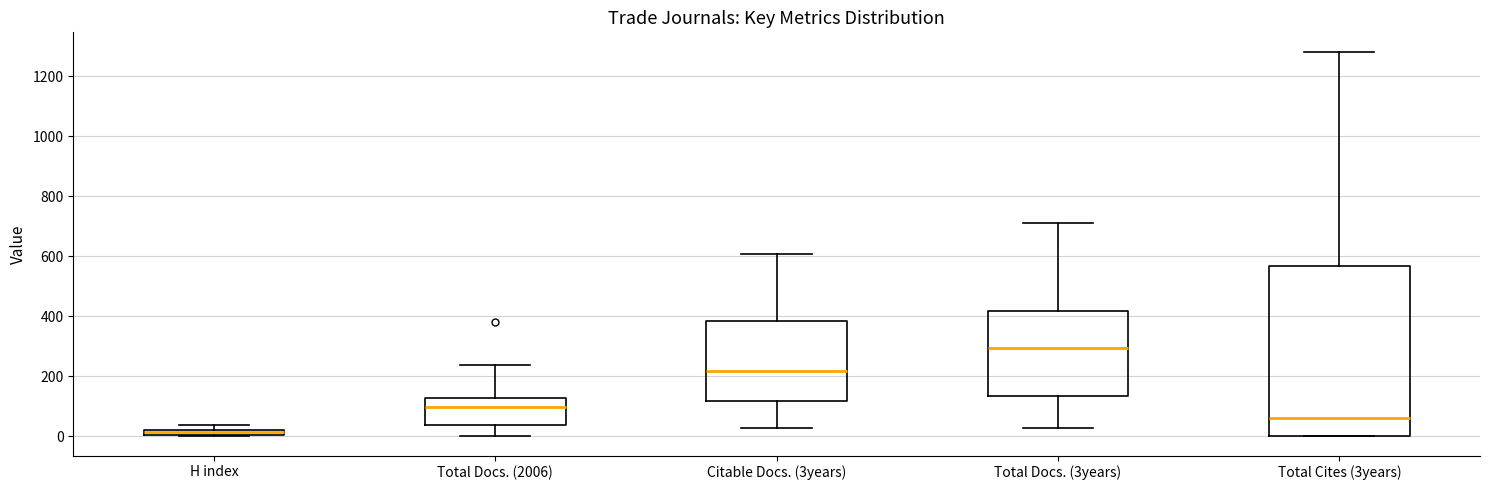

Where is the upper edge of the box for Citable Docs. (3years) on the y-axis? The values are not printed on the chart, so give them approximately, as read against the axis.

380